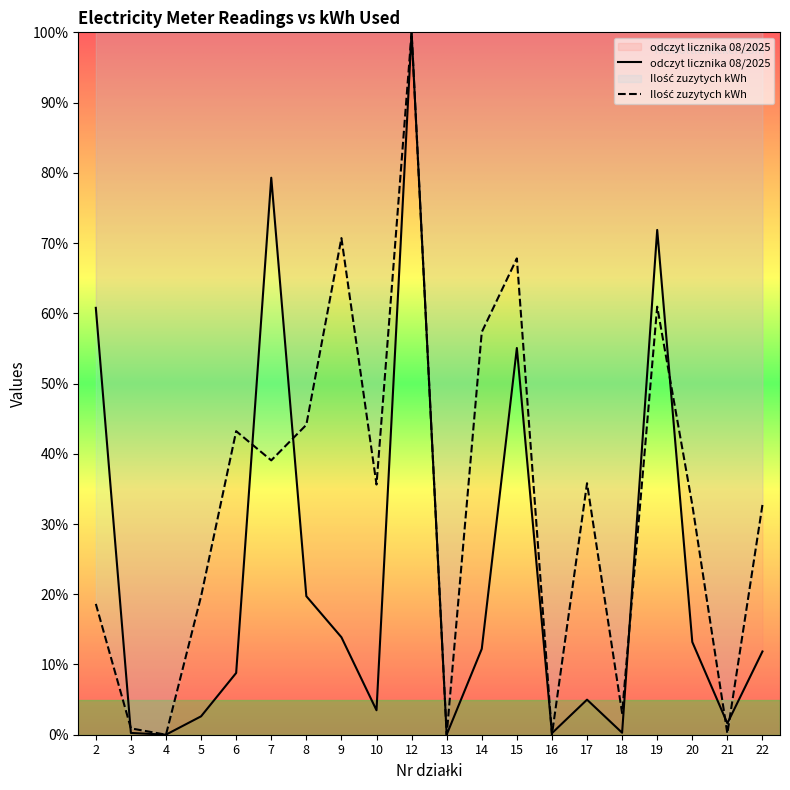

At which label does Ilość zuzytych kWh first exceed 35?

6